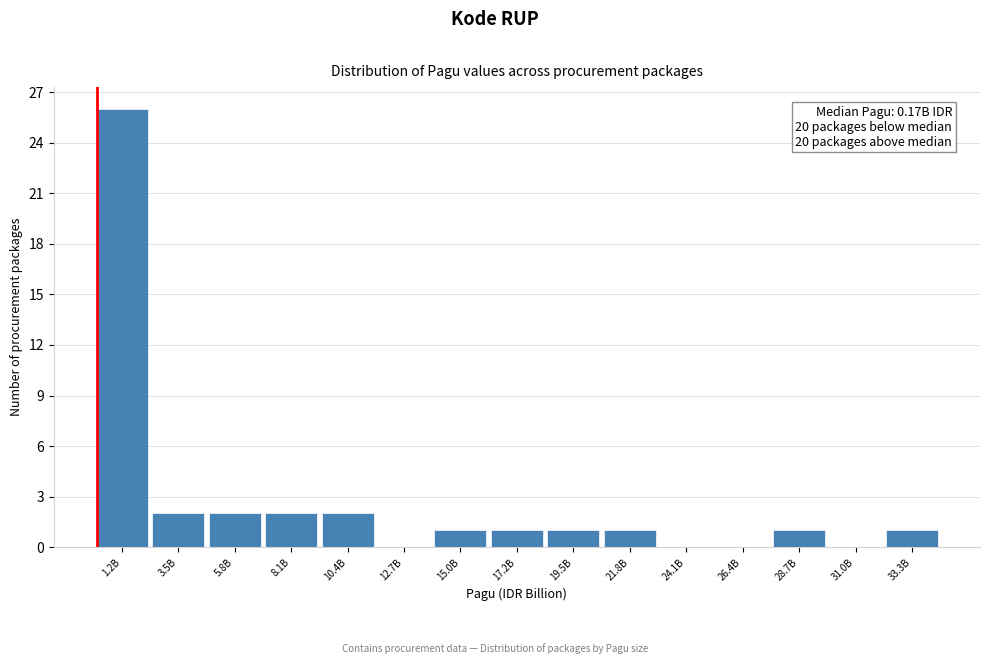

Reading left to right, extract all data points from this chart.

1.2B=26	3.5B=2	5.8B=2	8.1B=2	10.4B=2	12.7B=0	15.0B=1	17.2B=1	19.5B=1	21.8B=1	24.1B=0	26.4B=0	28.7B=1	31.0B=0	33.3B=1